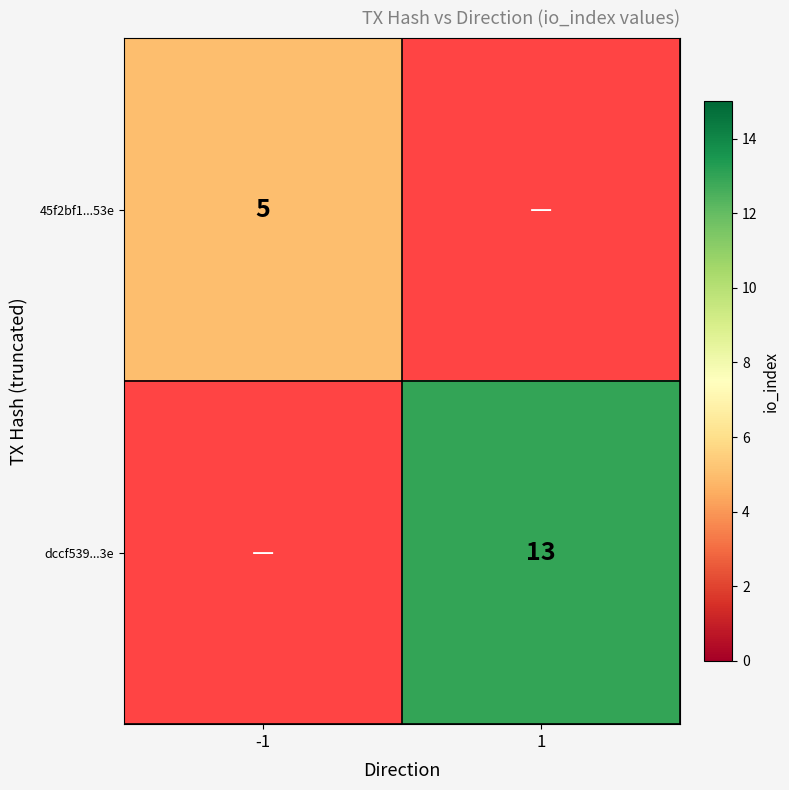

Is it true that dccf539...3e equals 13 at 1?

True